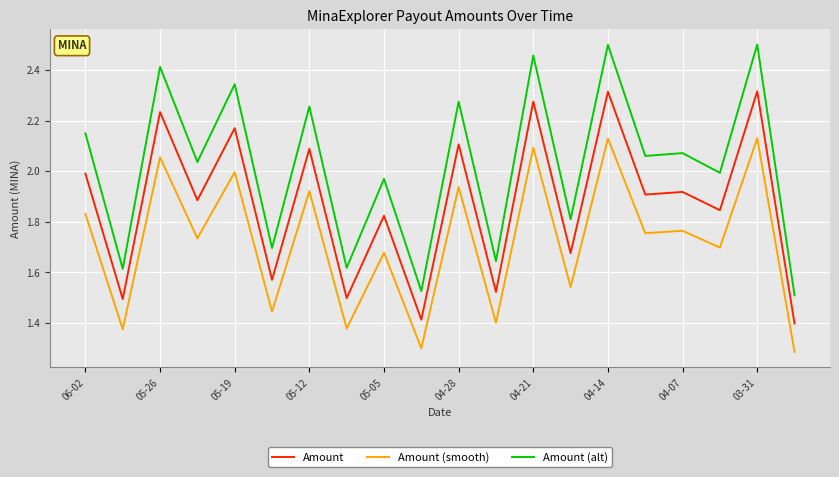

List the series in order of their overall mean, highest first.

Amount (alt), Amount, Amount (smooth)